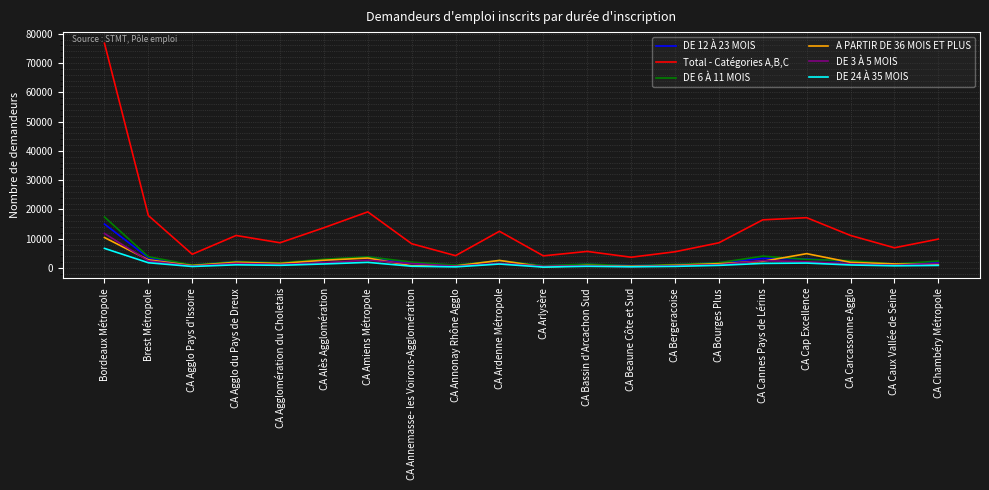

Which series has the widest spread of values?

Total - Catégories A,B,C